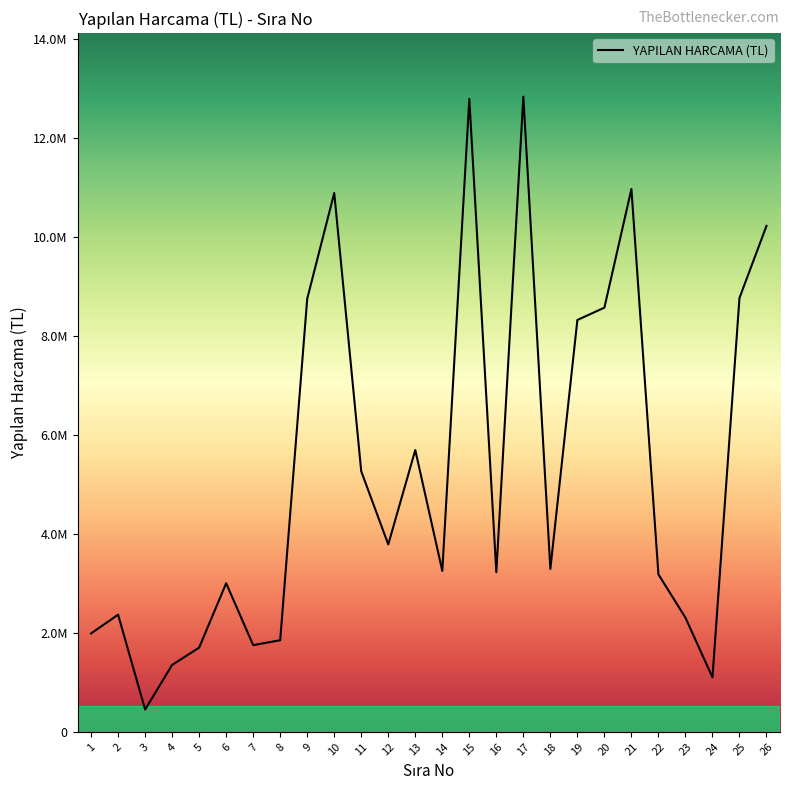

Rank the categories by value from lowest to highest.

3, 24, 4, 5, 7, 8, 1, 23, 2, 6, 22, 16, 14, 18, 12, 11, 13, 19, 20, 9, 25, 26, 10, 21, 15, 17